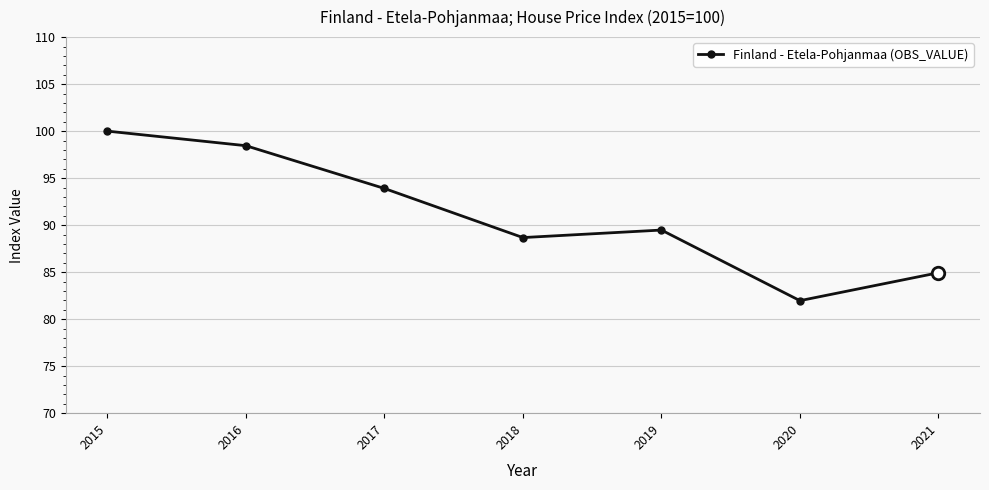

What is the ratio of the value at 2019 to the value at 2018?

1.0